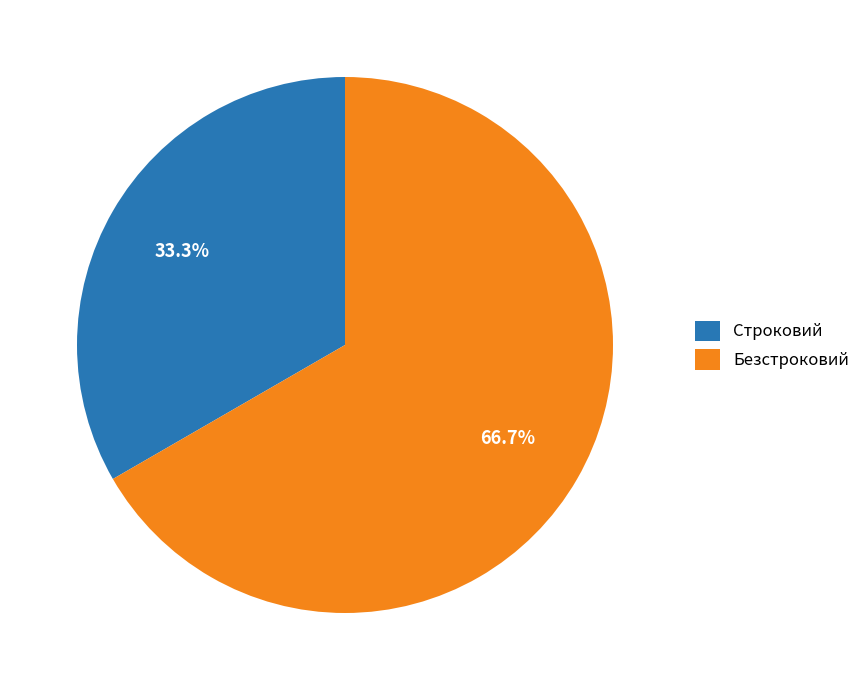

How many segments does this pie chart have?

2